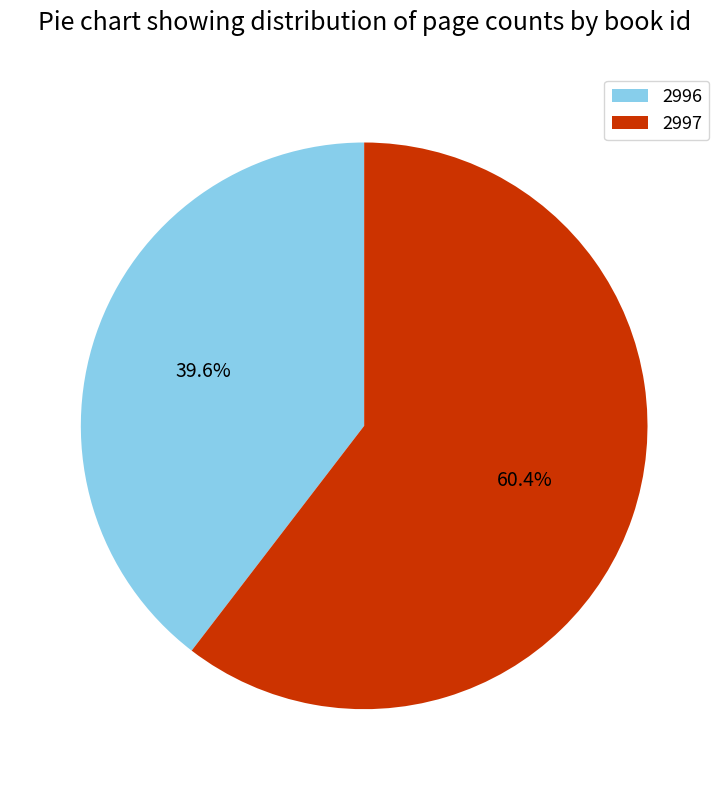

Is 2997 the majority of the pie?

Yes